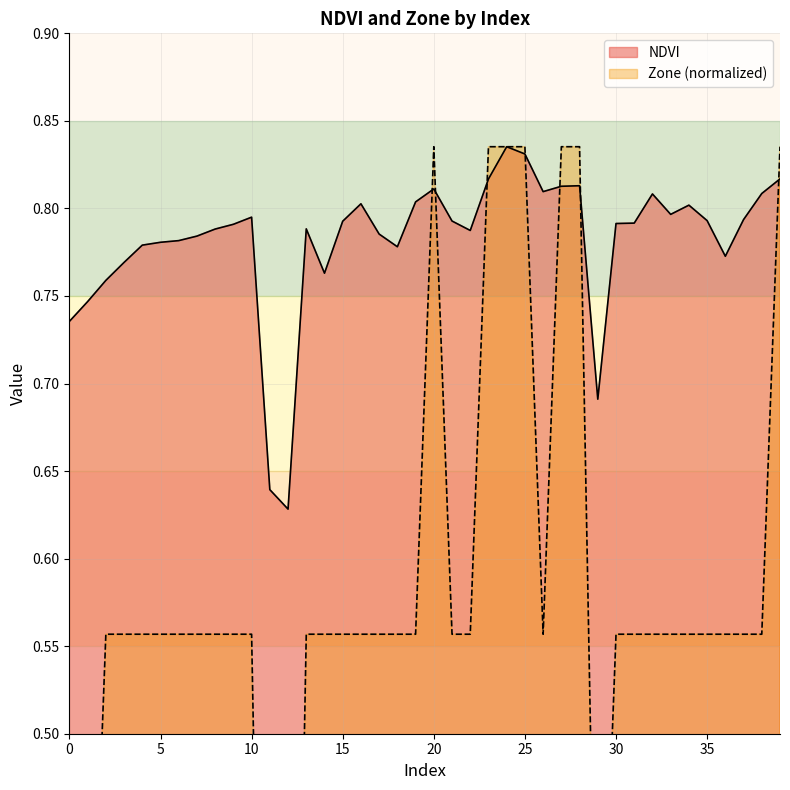

At which label is Zone closest to 0?

11